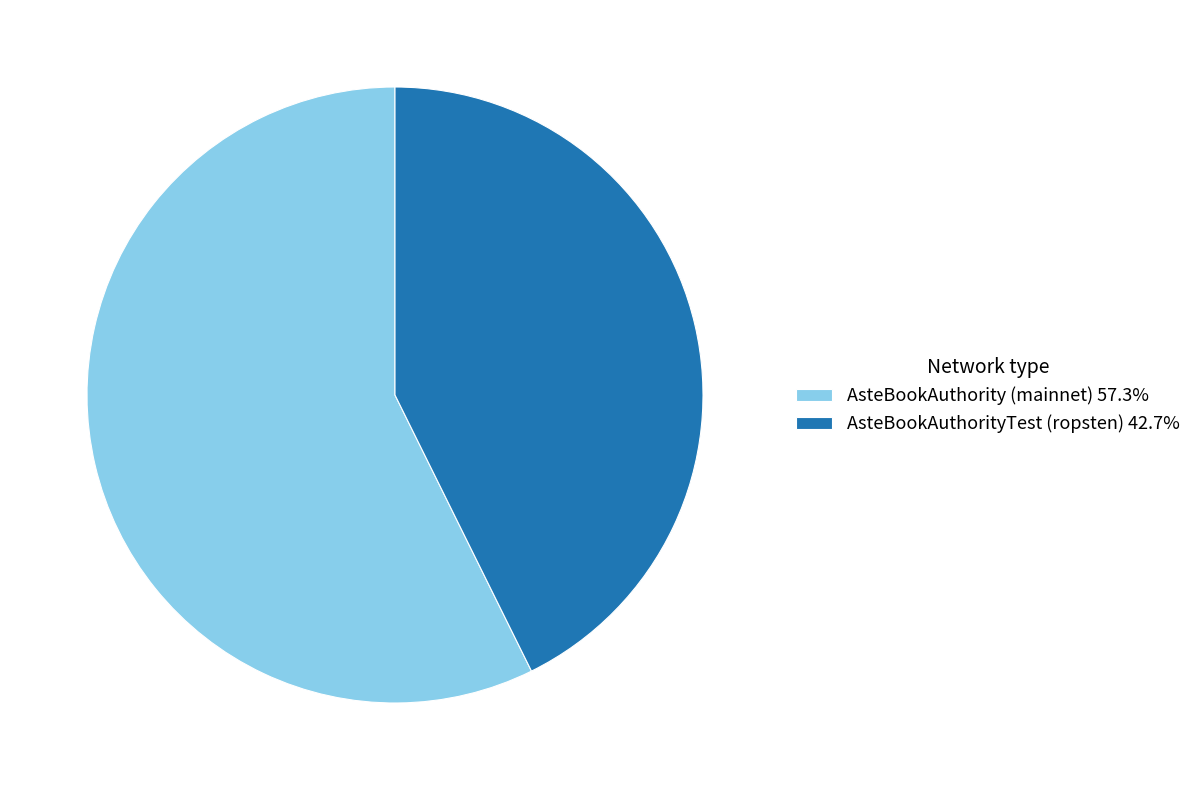

Rank the categories by value from highest to lowest.

AsteBookAuthority (mainnet), AsteBookAuthorityTest (ropsten)